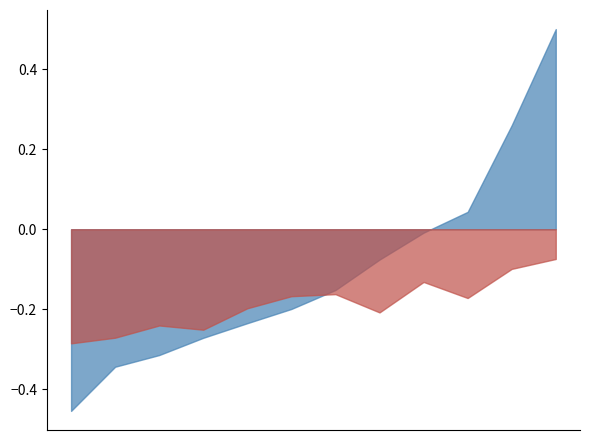

List the series in order of their peak value, lowest first.

Total Retirement & Health Contribution, Total Wages